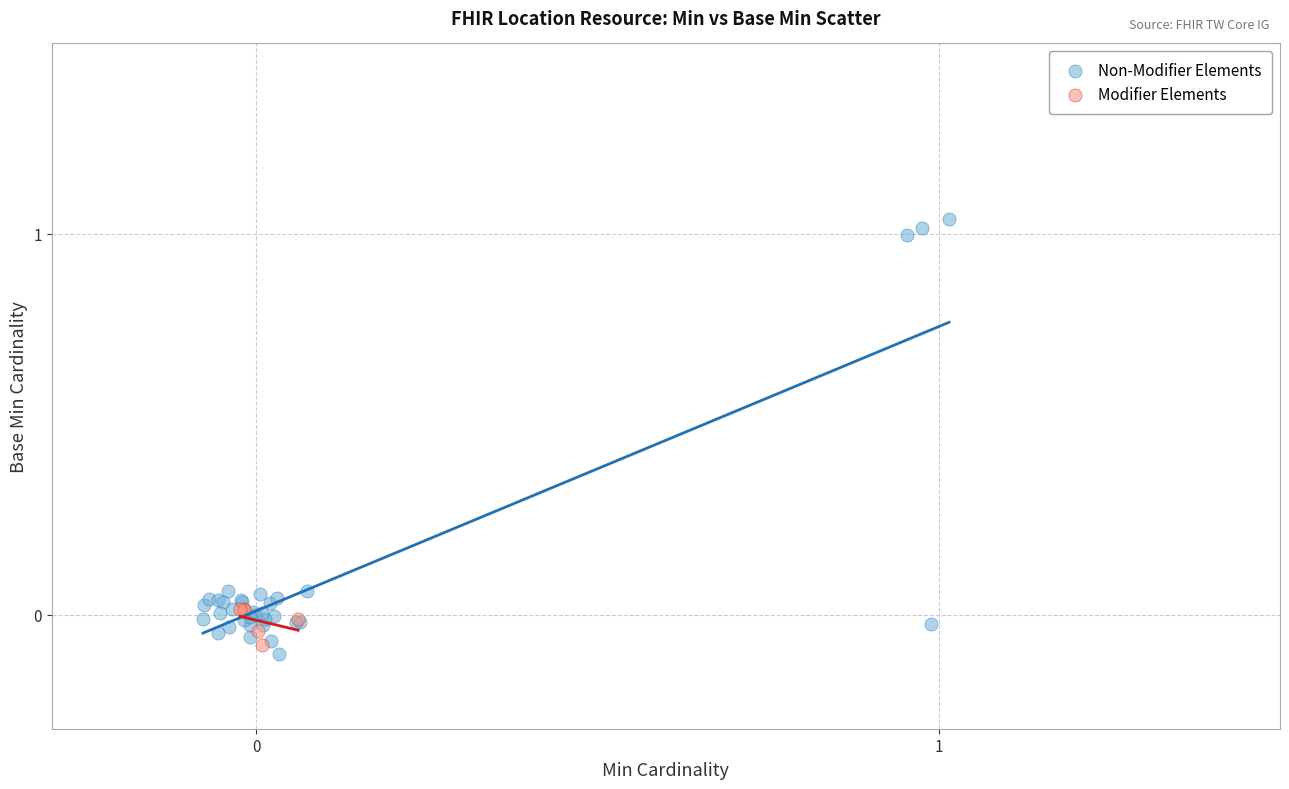

Which series contains the highest Y value?

Non-Modifier Elements